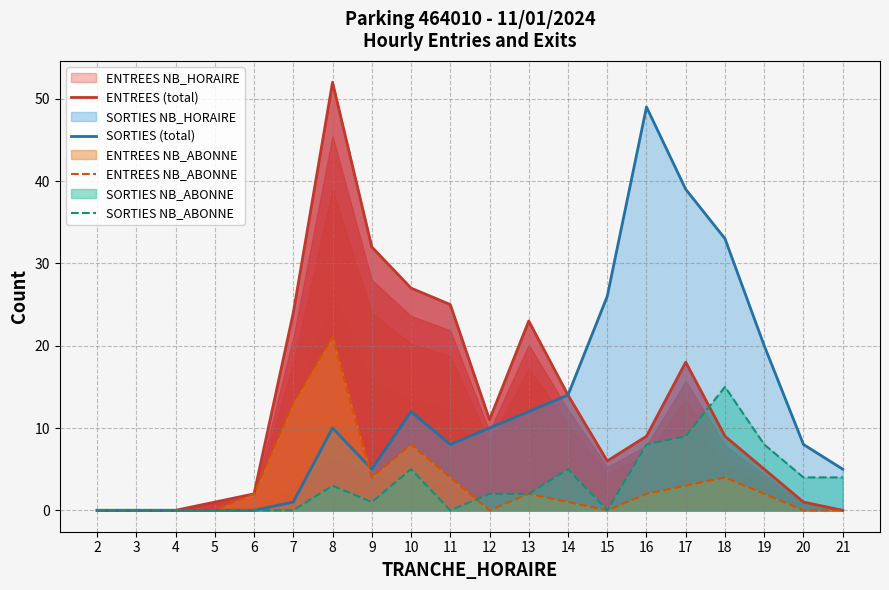

At which category is the sum across all series the highest?

8